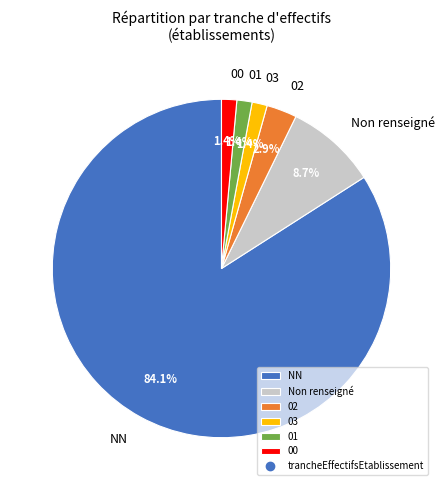

Between 02 and NN, which is larger?

NN